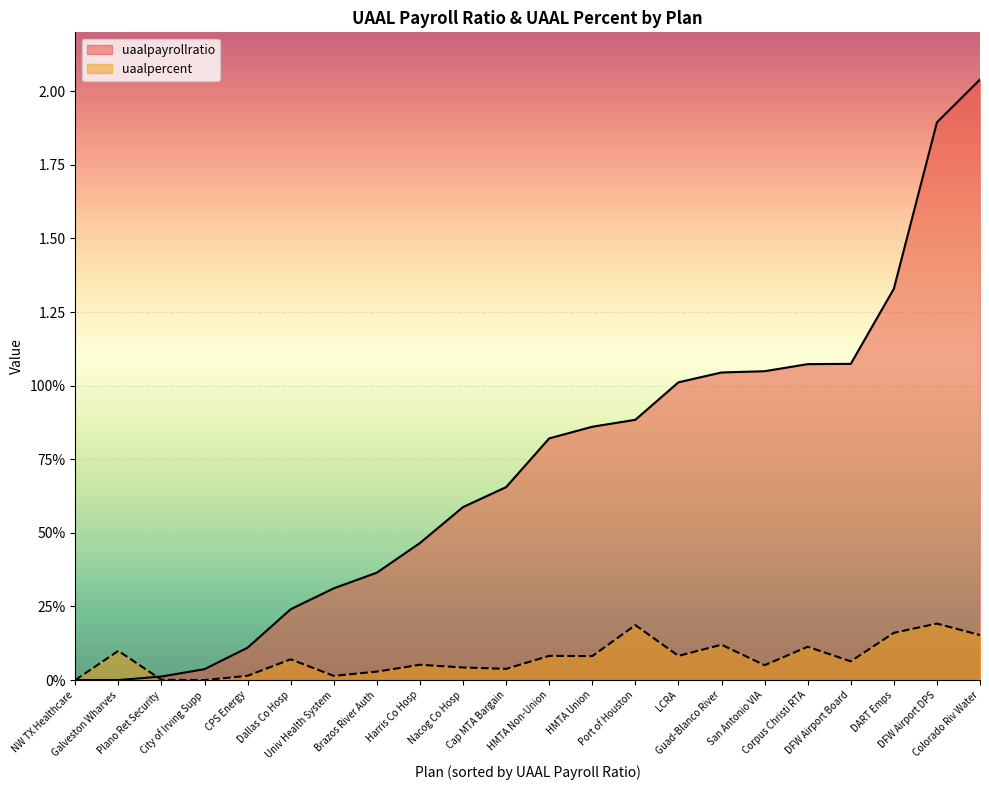

Reading left to right, list all the values displayed in this chart.

uaalpayrollratio: 0.0	0.0	0.0	0.0	0.1	0.2	0.3	0.4	0.5	0.6	0.7	0.8	0.9	0.9	1.0	1.0	1.0	1.1	1.1	1.3	1.9	2.0
uaalpercent: 0.0	0.1	0.0	0.0	0.0	0.1	0.0	0.0	0.1	0.0	0.0	0.1	0.1	0.2	0.1	0.1	0.1	0.1	0.1	0.2	0.2	0.2